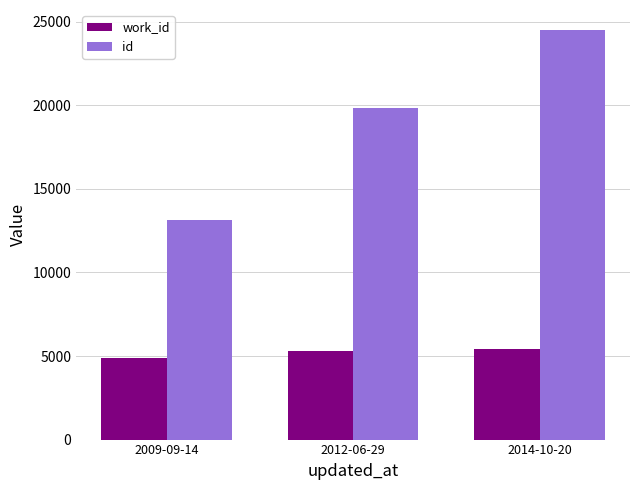

The work_id series shows 7211 at 2012-06-29. True or false?

False